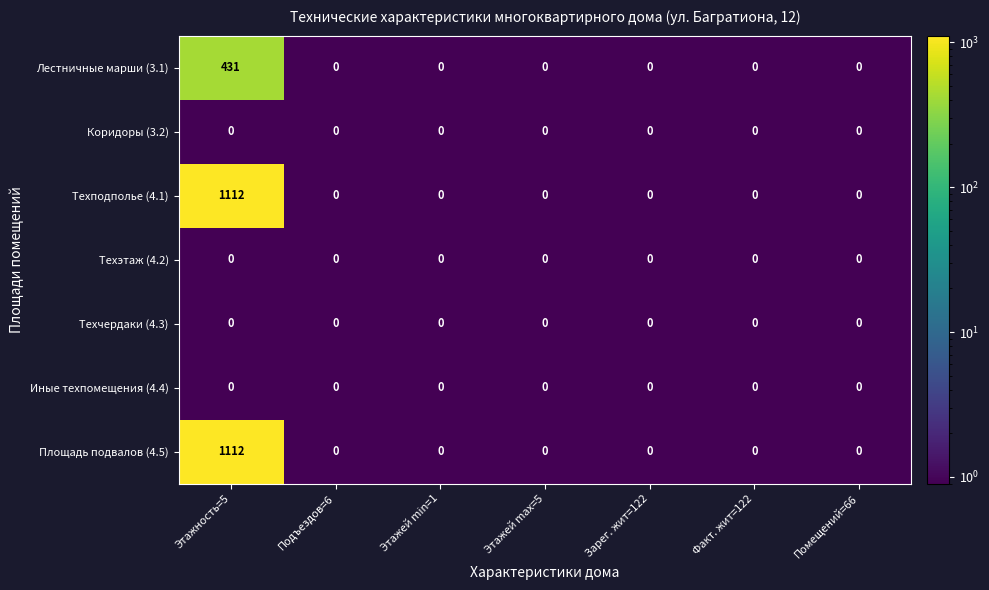

Count the number of categories in the chart.

7